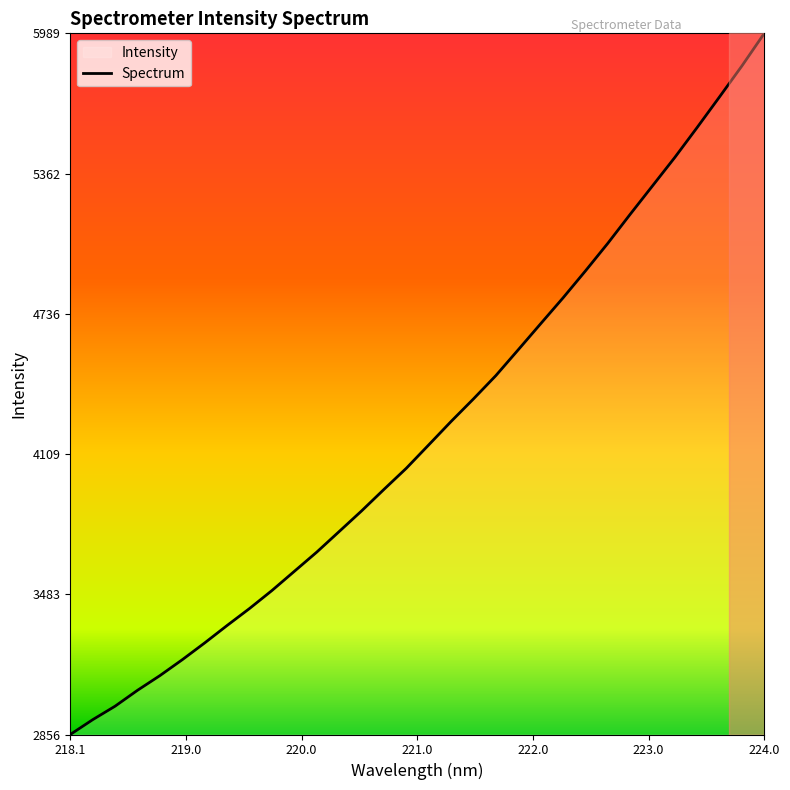

What is the difference between the maximum and minimum values?

3132.2